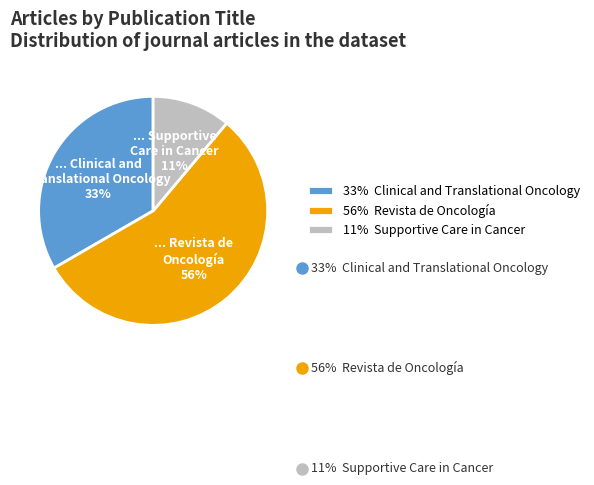

Rank the categories by value from highest to lowest.

56% Revista de Oncología, 33% Clinical and Translational Oncology, 11% Supportive Care in Cancer